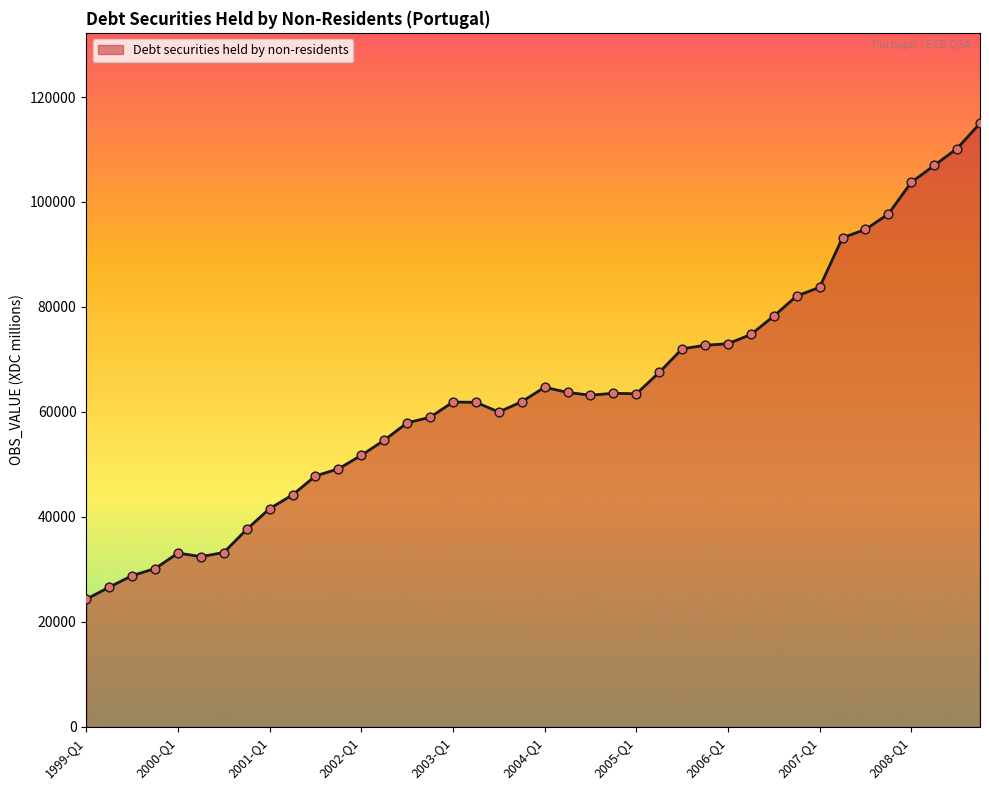

What is the maximum value shown in the chart?

114983.8